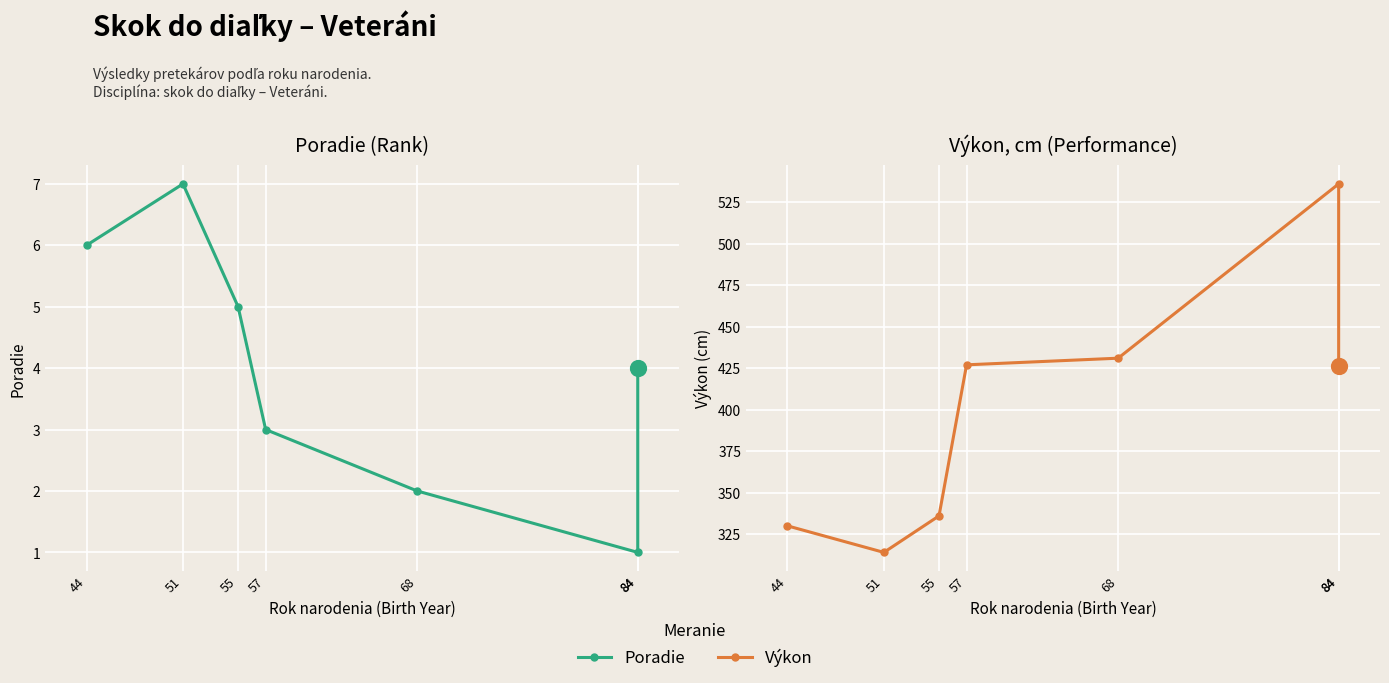

What is the total value across all series at 68?

433